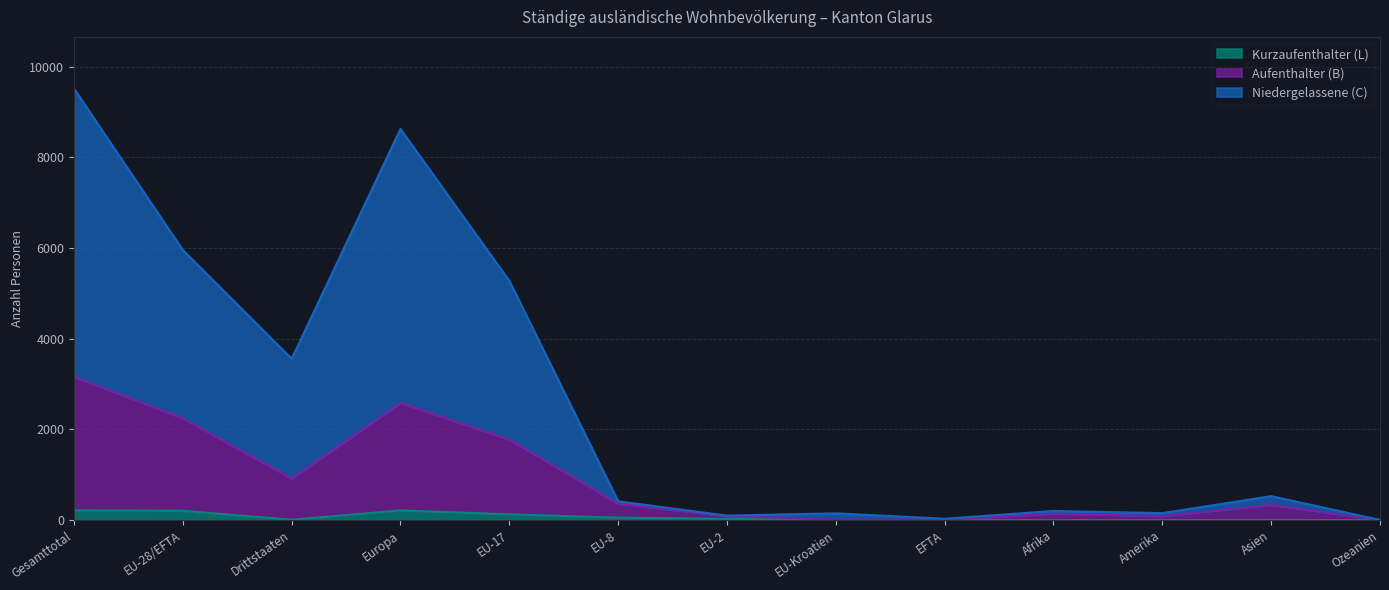

True or false: Aufenthalter (B) has a value of 3164 at Gesamttotal.

True